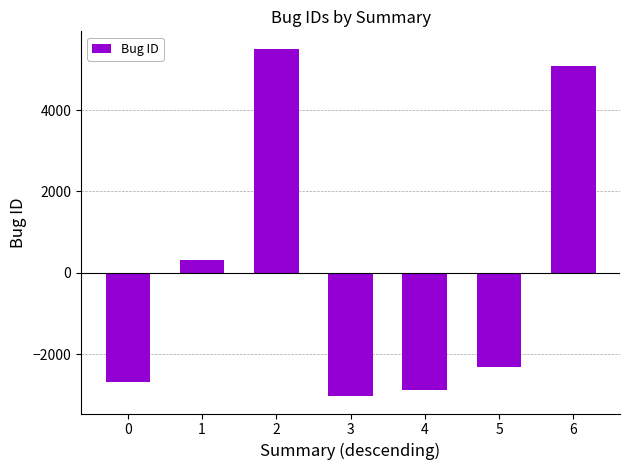

Where does the data first go above -2318?

1